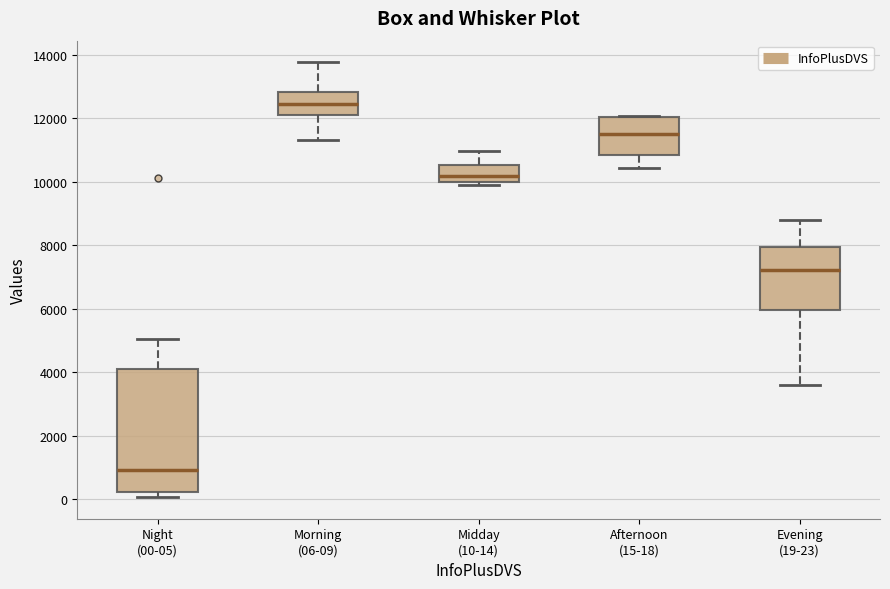

Which box's median line is the lowest?

Night (00-05)